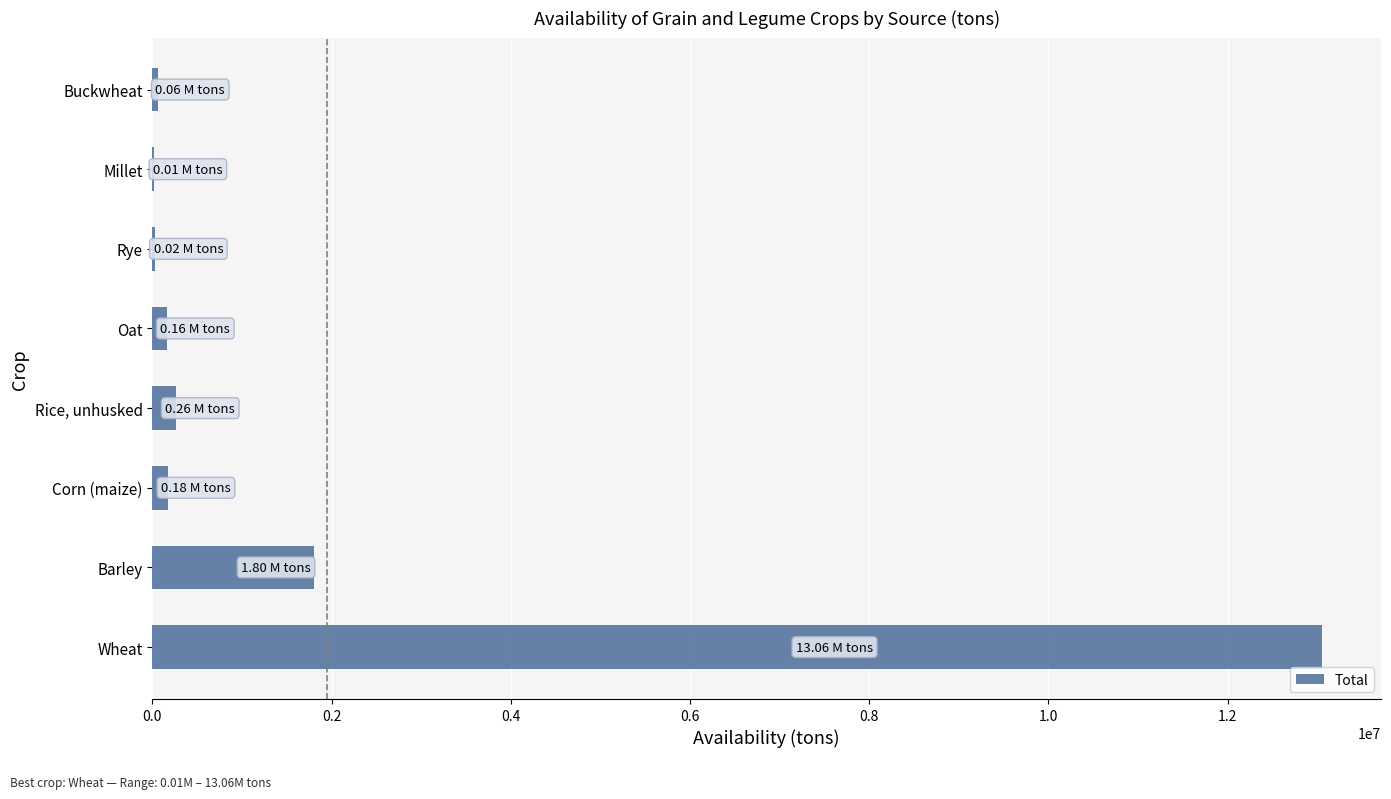

Where is the data nearest to the value 6537012?

Barley